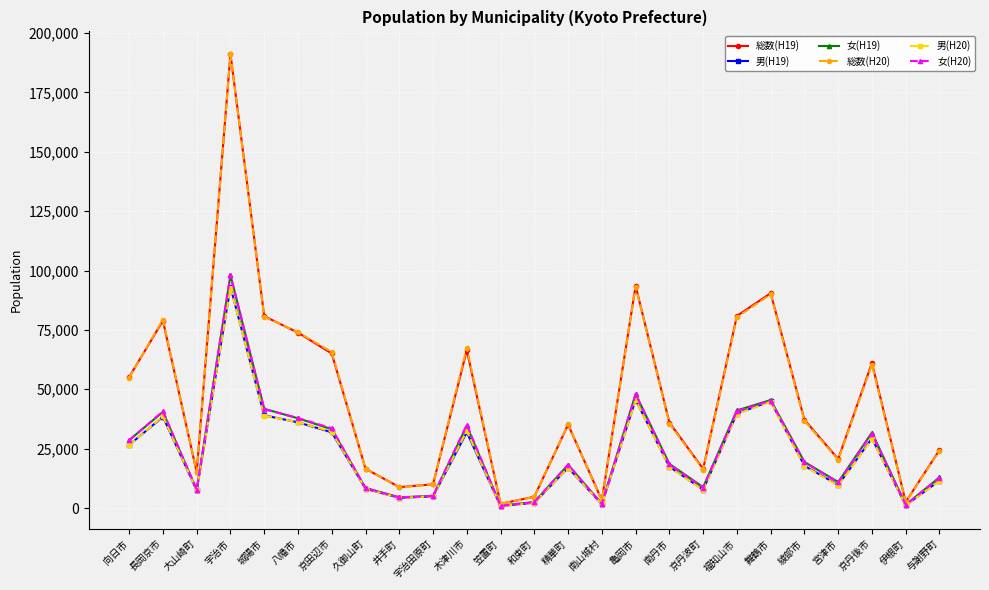

What is the total value across all series at 京丹波町?

65332